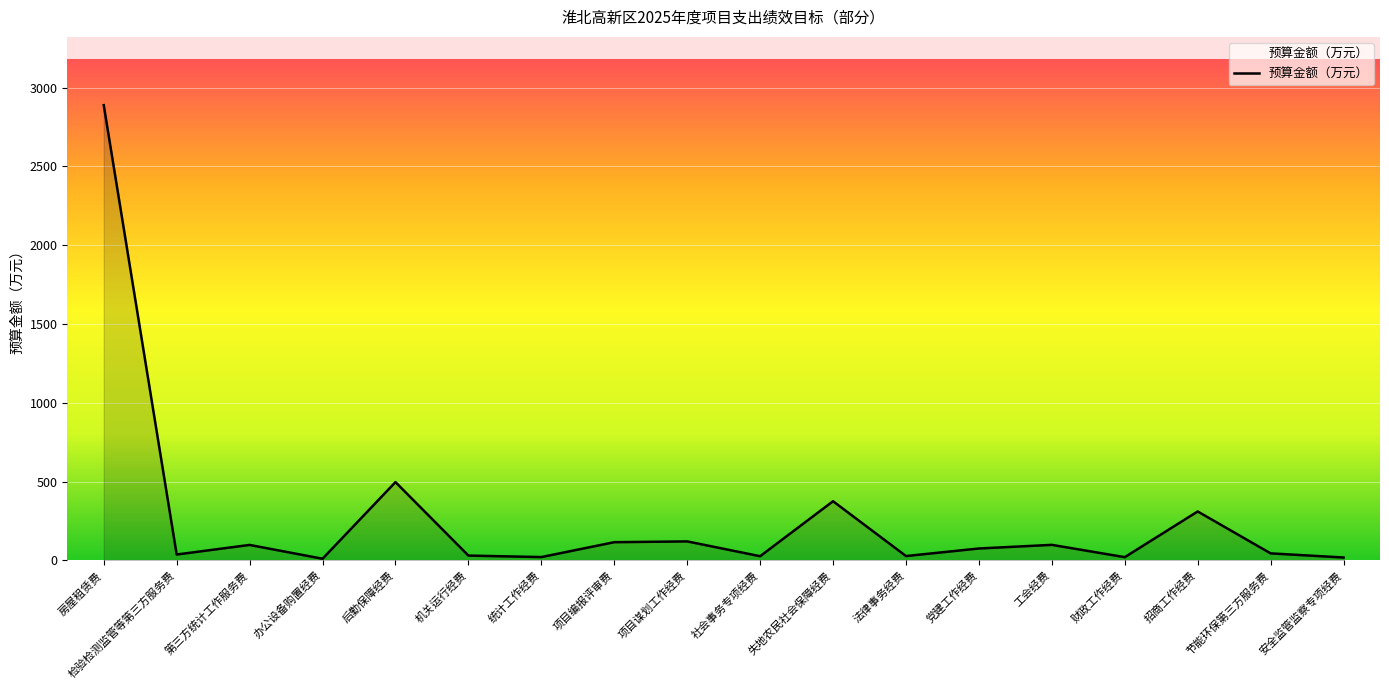

How many values are below 75?

9